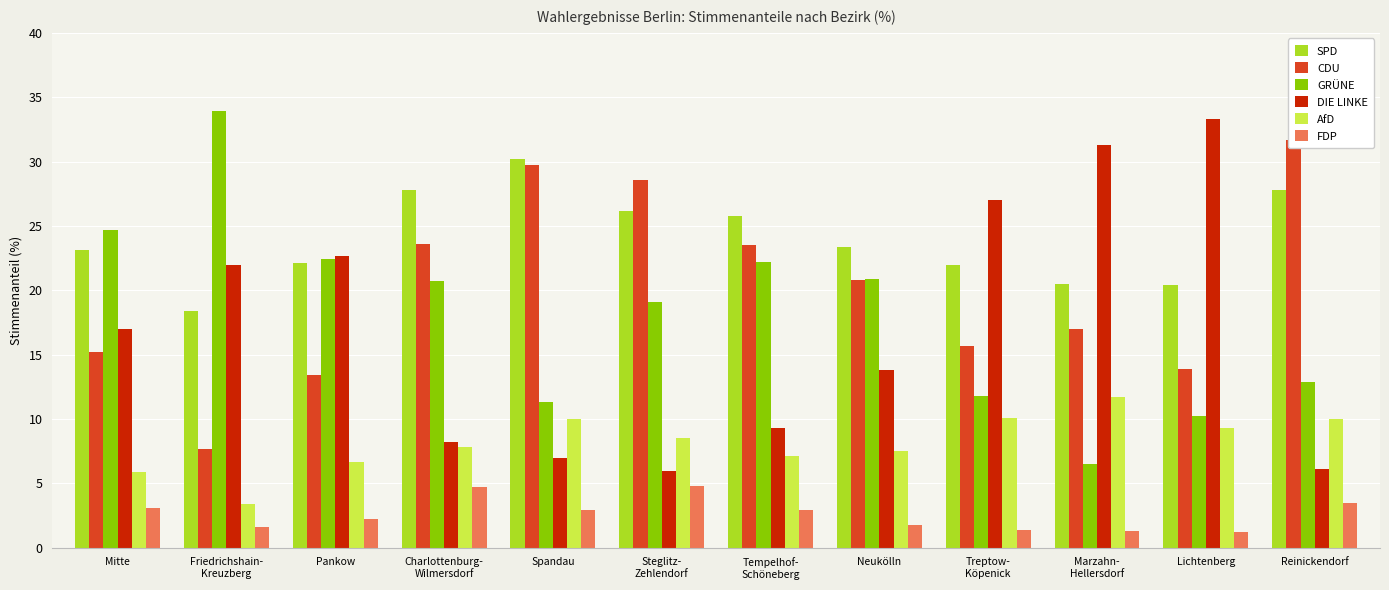

What is the difference between the maximum and minimum values in the AfD series?

8.3